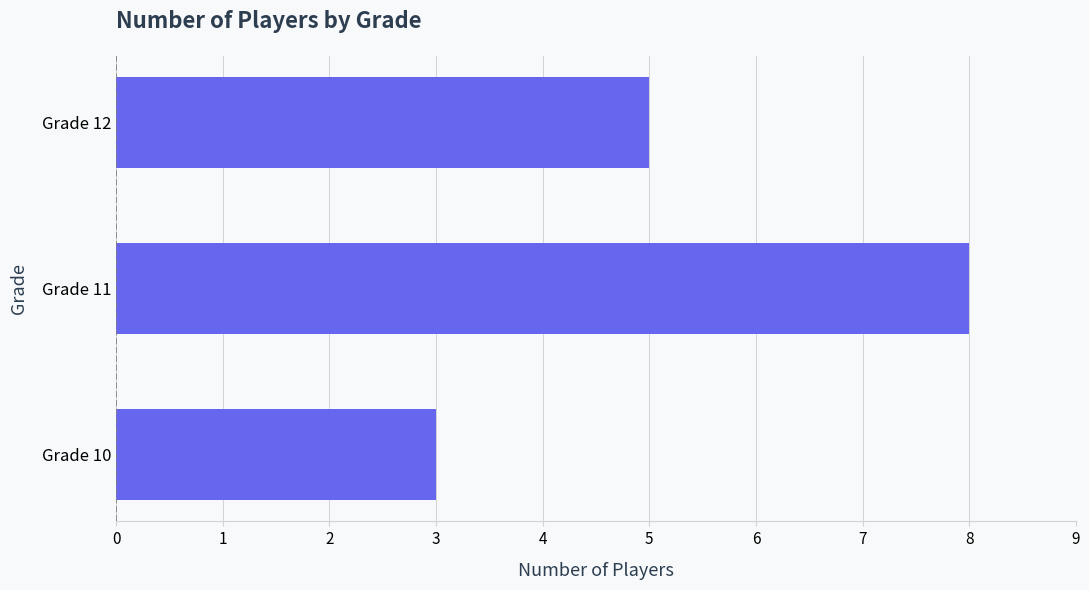

Does the chart contain stacked bars?

No